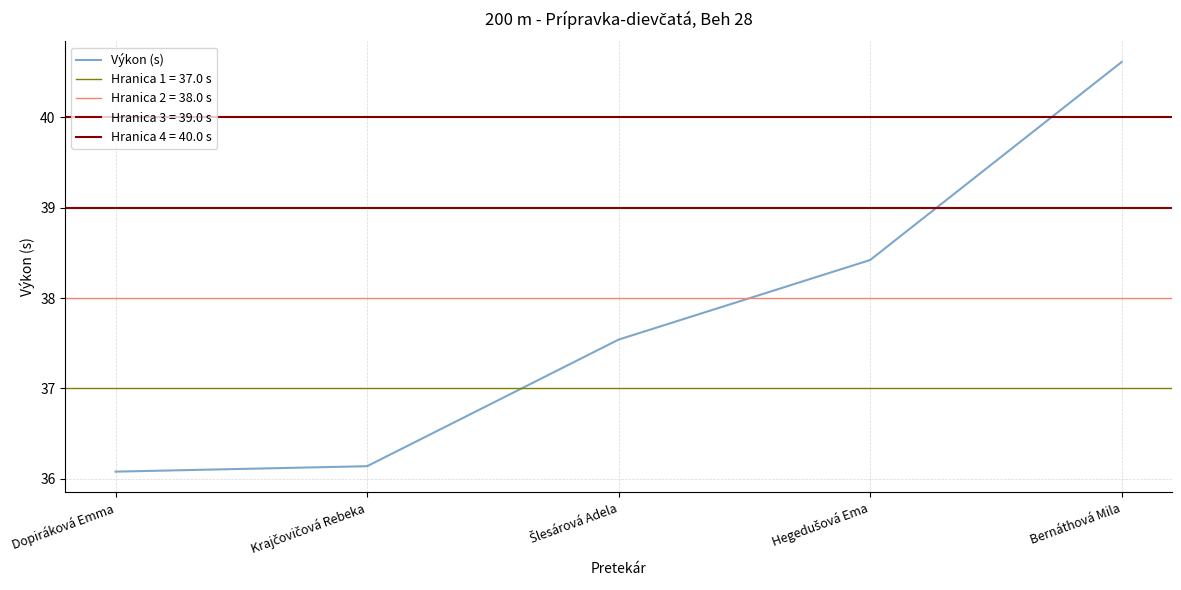

Approximately how many times larger is the value at Hegedušová Ema compared to Dopiráková Emma?

1.1